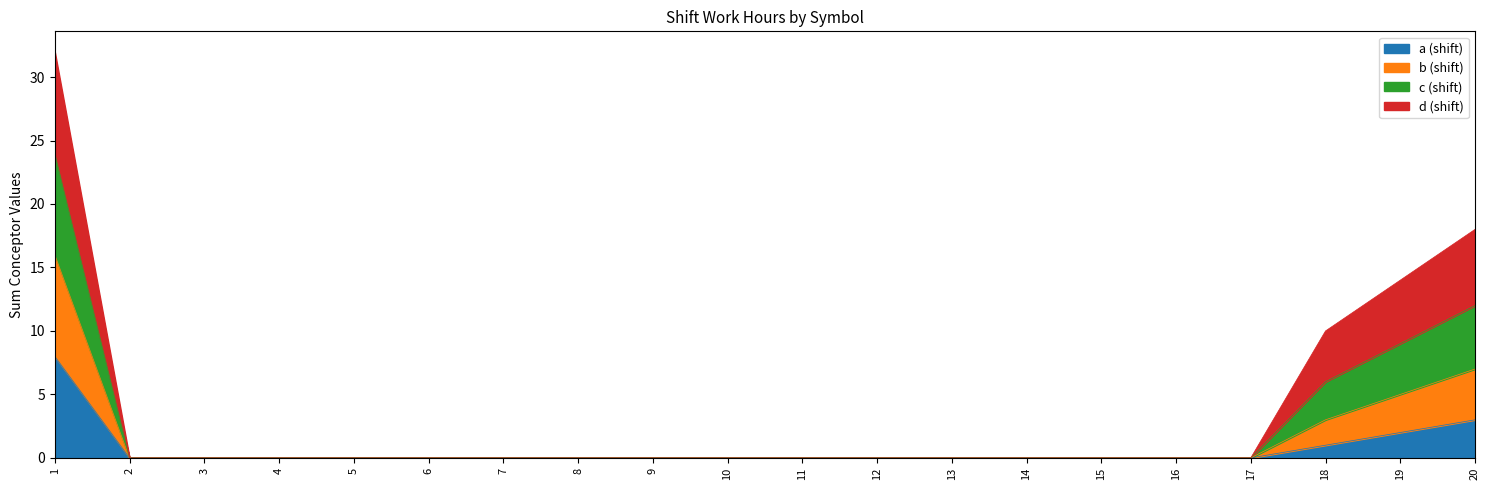

Is it true that b (shift) equals -8 at 16?

False